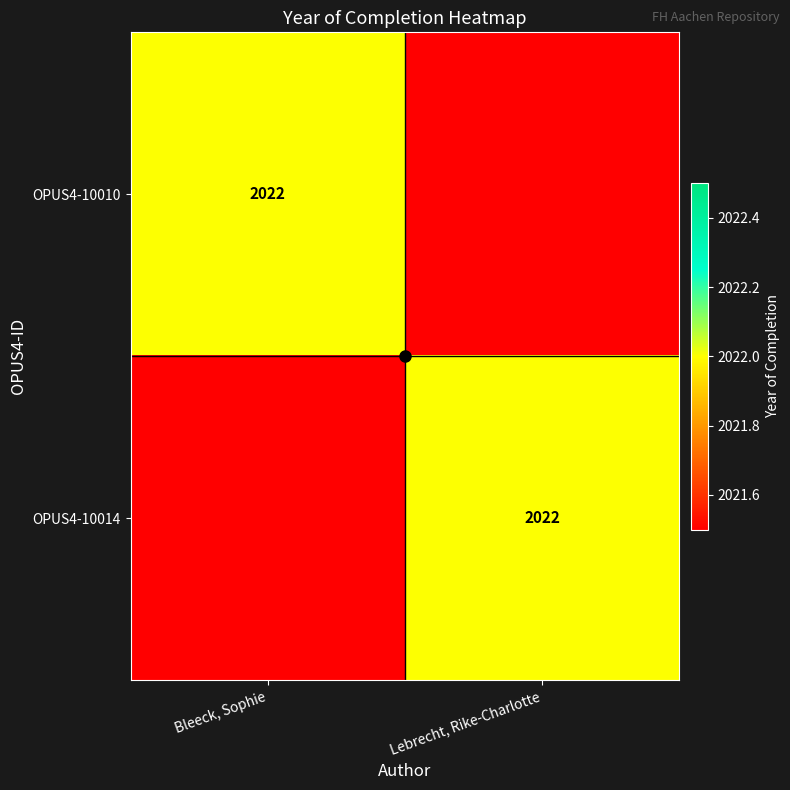

True or false: OPUS4-10014 has a value of 2022 at Lebrecht, Rike-Charlotte.

True